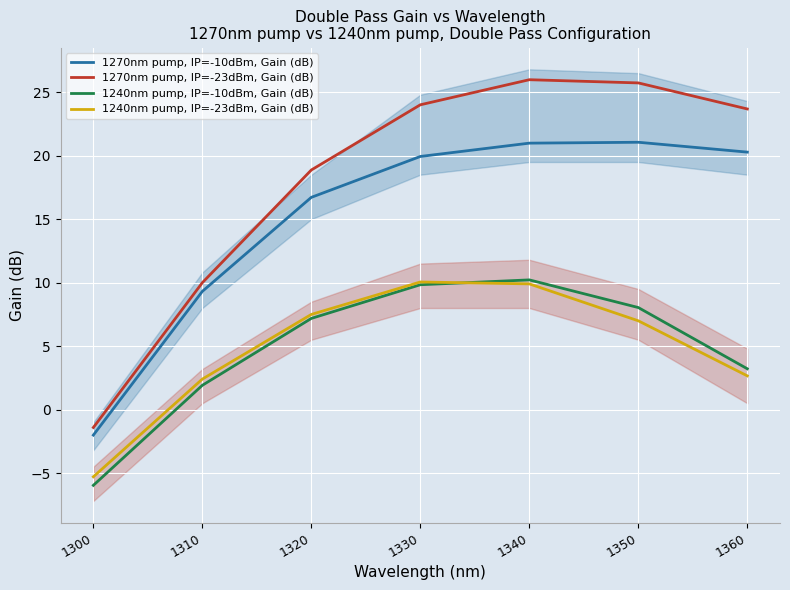

True or false: 1270nm pump, IP=-10dBm, Gain (dB) has more than 0 interior local peaks.

True